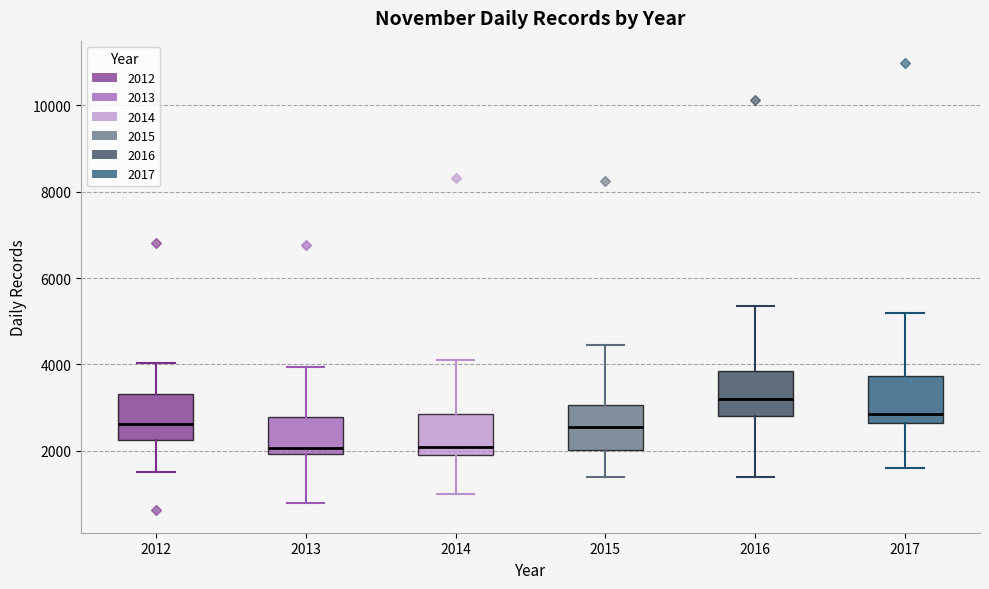

Reading left to right, transcribe this box plot: for each box, give where its median line is, the range the box spans, and where its two whiskers end, as read against the y-axis. The values are not printed on the chart, so give them approximately, as read against the axis.

2012: median 2600, box 2200 to 3400, whiskers 1600 to 4000
2013: median 2000 (just above the box's lower edge), box 2000 to 2800, whiskers 800 to 4000
2014: median 2000 (just above the box's lower edge), box 2000 to 2800, whiskers 1000 to 4200
2015: median 2600, box 2000 to 3000, whiskers 1400 to 4400
2016: median 3200, box 2800 to 3800, whiskers 1400 to 5400
2017: median 2800, box 2600 to 3800, whiskers 1600 to 5200